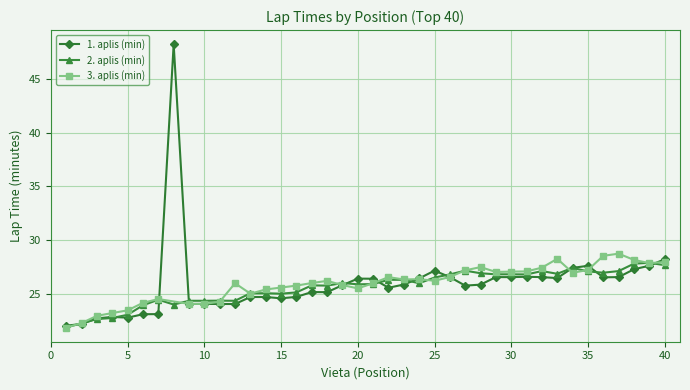

The 2. aplis (min) series shows 27.1 at 35. True or false?

True